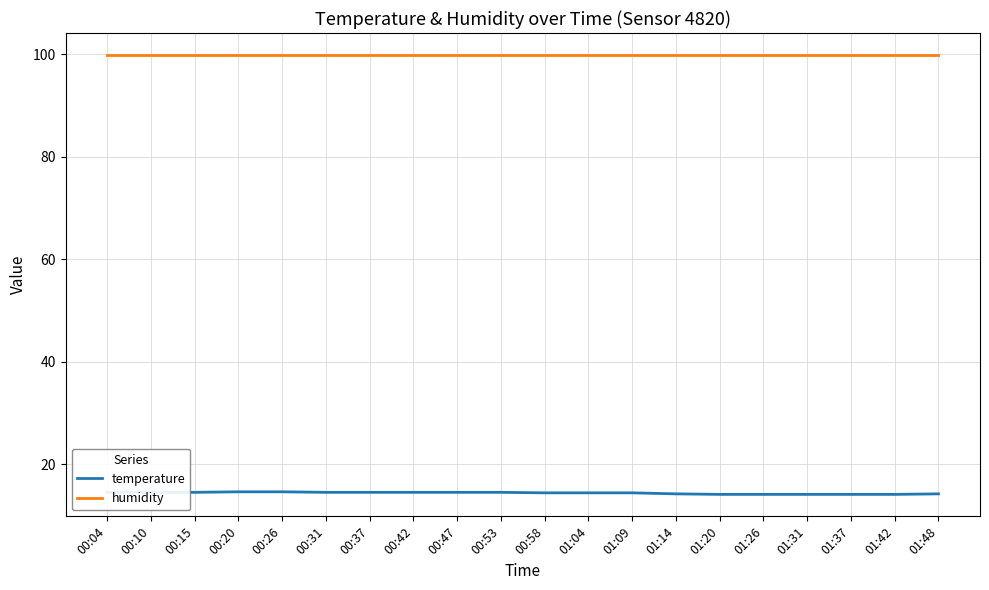

Is the value of humidity at 01:48 greater than the value of temperature at 00:42?

Yes